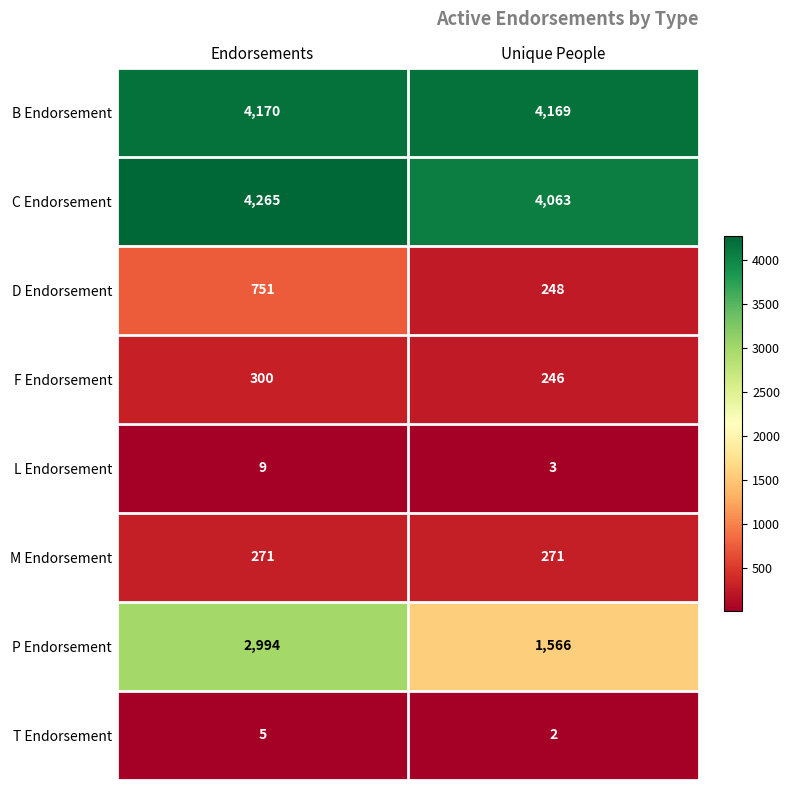

What is the greatest value displayed?

4265